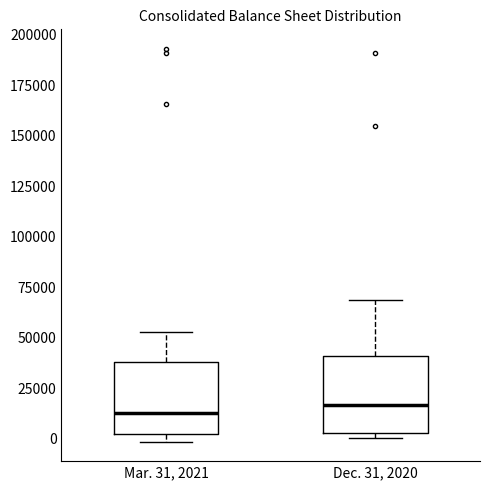

Reading left to right, read every box against the y-axis: the position of its median line, the range the box covers, and the ends of its whiskers. The values are not printed on the chart, so give them approximately, as read against the axis.

Mar. 31, 2021: median 15000, box 0 to 40000, whiskers 0 (just below the box's lower edge) to 55000
Dec. 31, 2020: median 15000, box 5000 to 40000, whiskers 0 to 70000